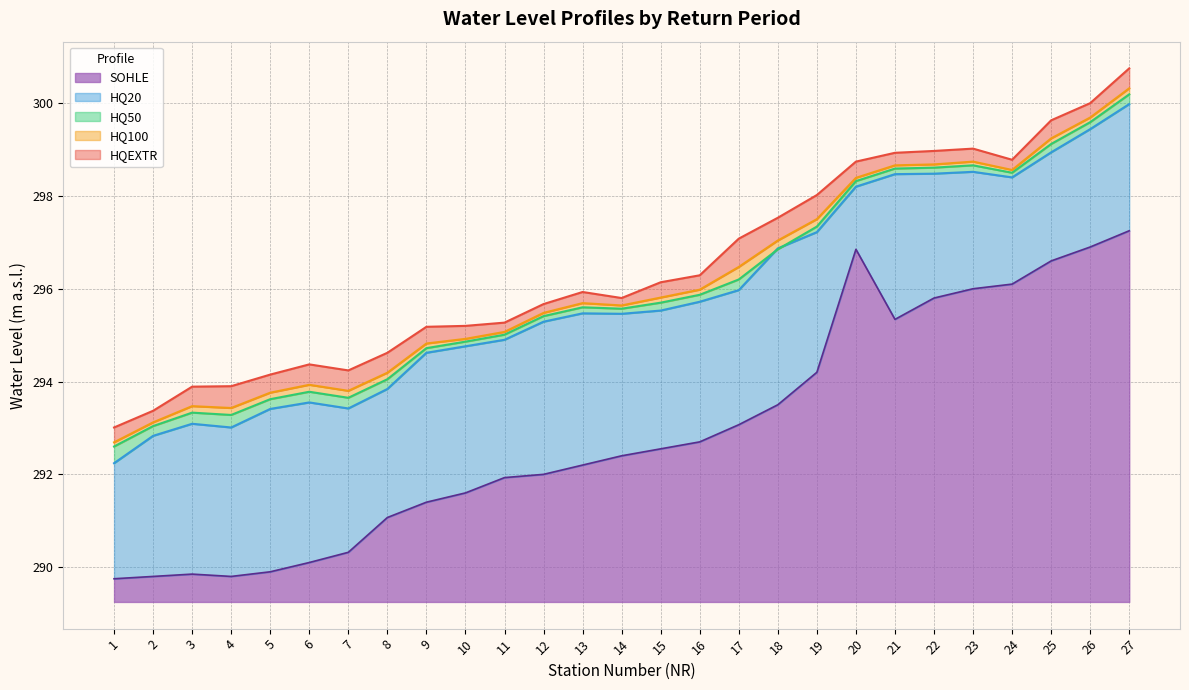

What is the difference between the HQ20 values at 5 and 2?

0.6